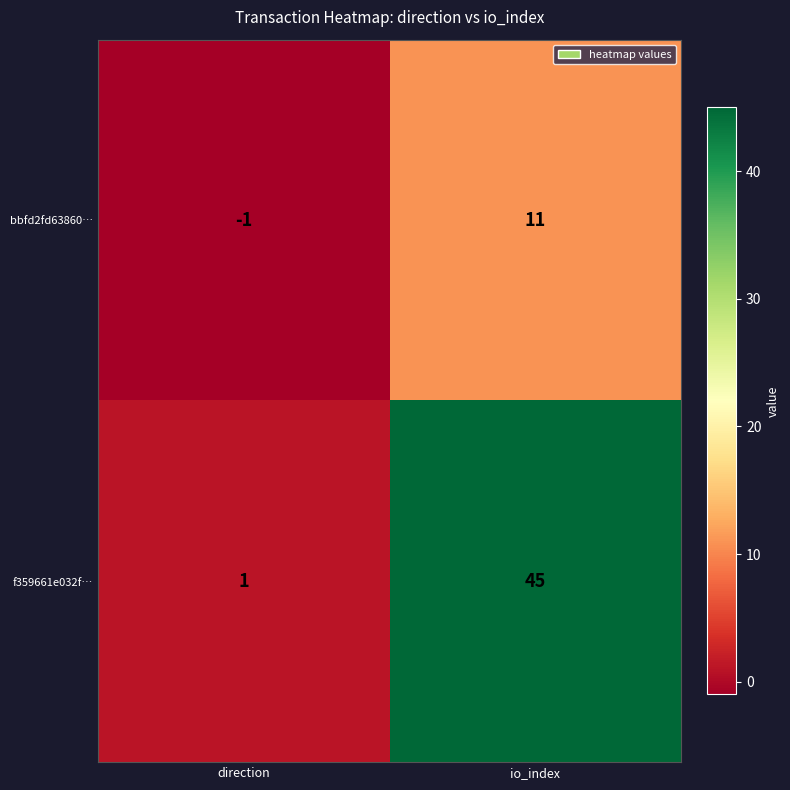

What is the minimum value shown in the chart?

-1